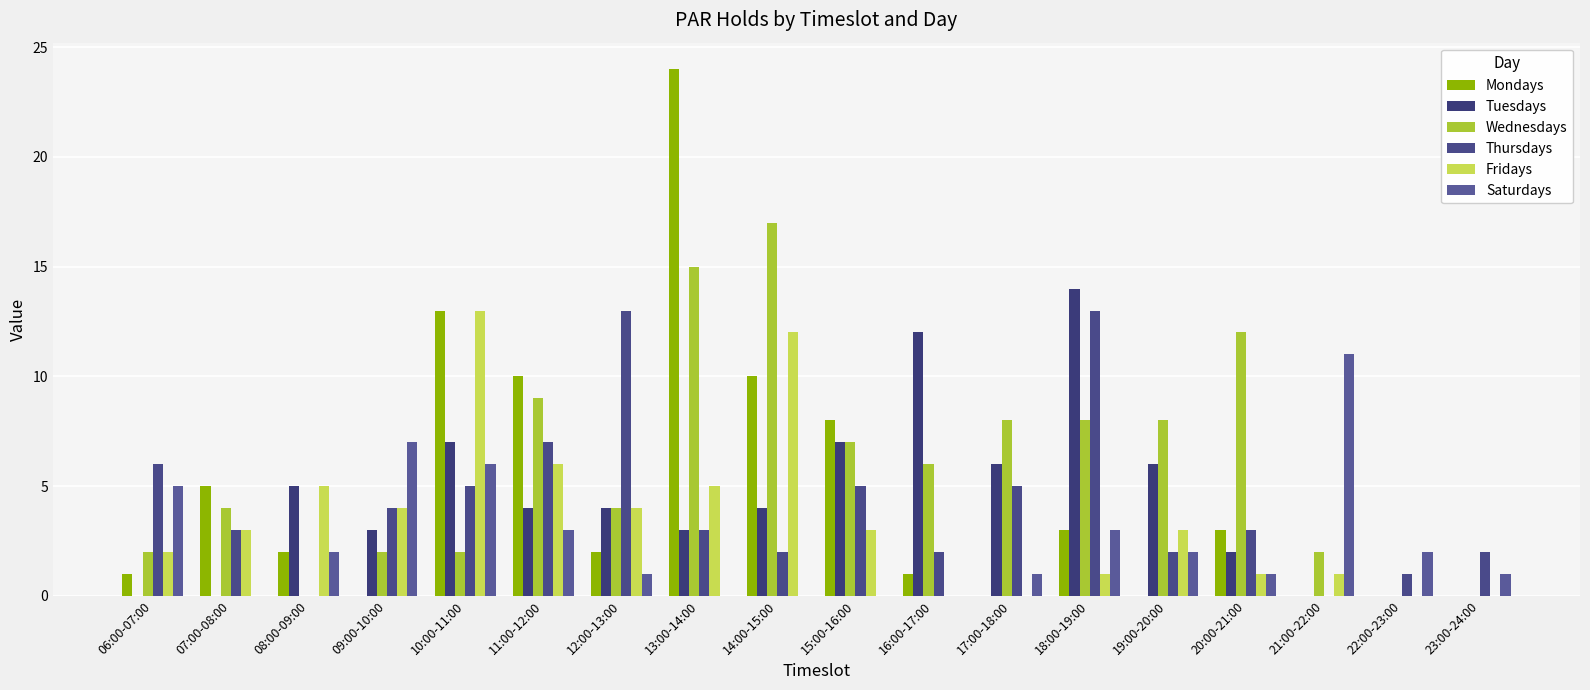

What is the total value across all series at 19:00-20:00?

21